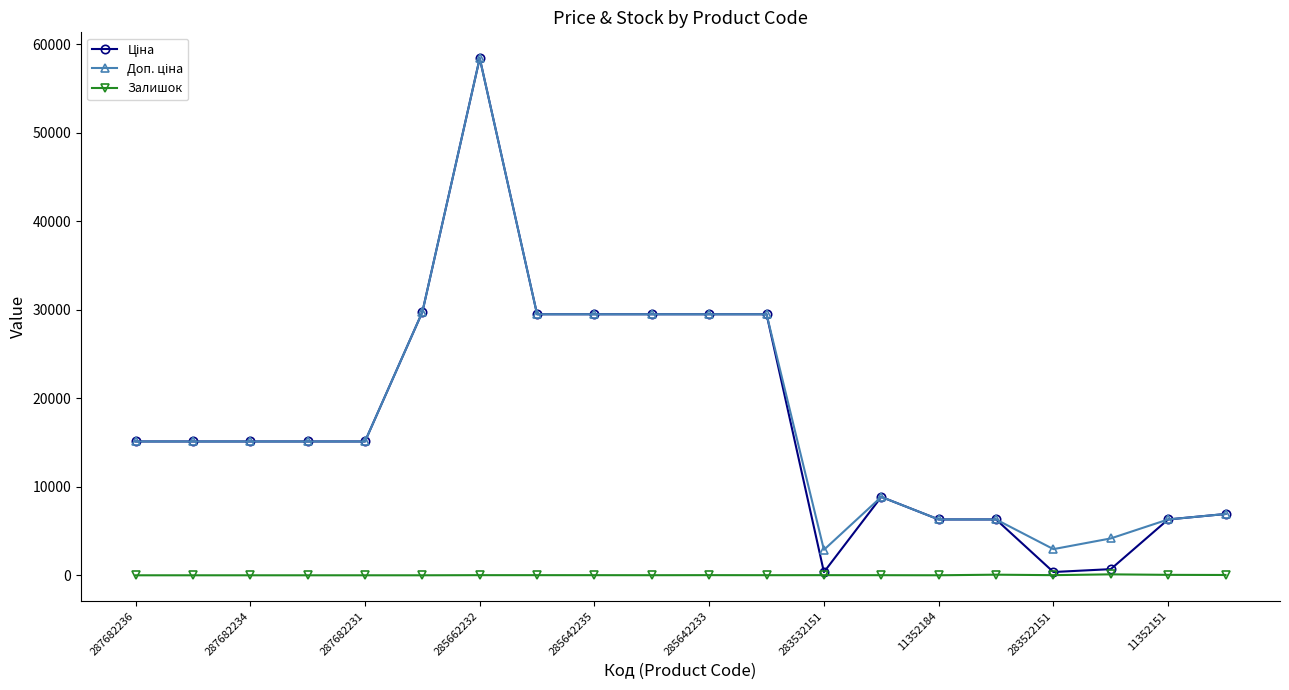

What is the maximum value shown in the chart?

58426.5